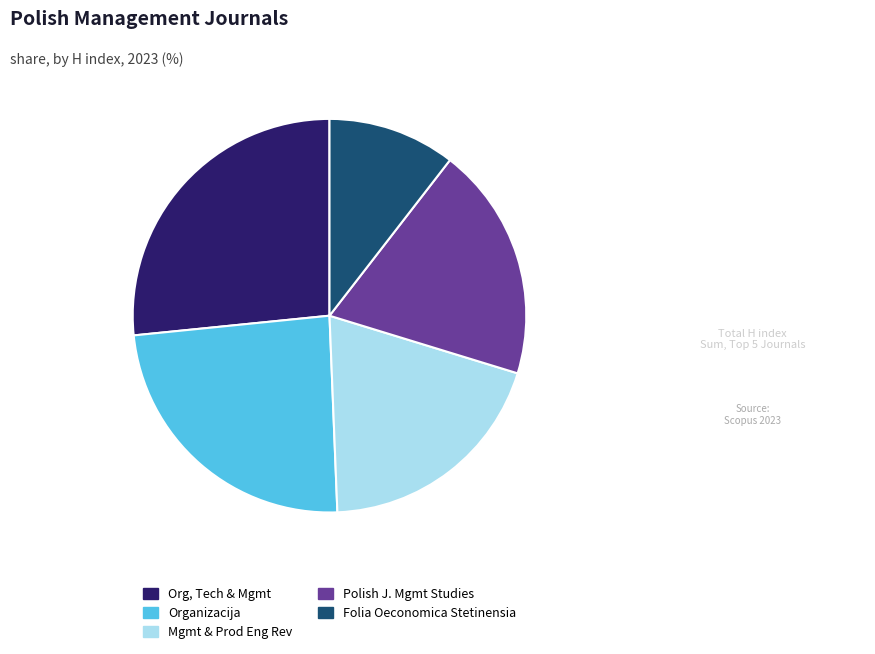

Is it true that Polish J. Mgmt Studies is 19% of the pie?

True